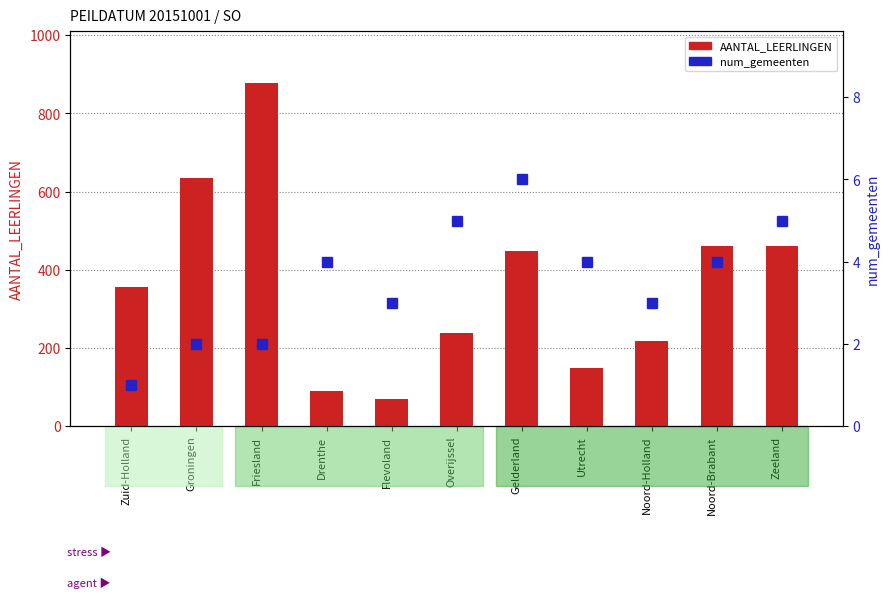

Reading right to left, what are all the values shown in this chart?

AANTAL_LEERLINGEN: 462	462	218	148	447	238	70	91	878	636	355
num_gemeenten: 5	4	3	4	6	5	3	4	2	2	1